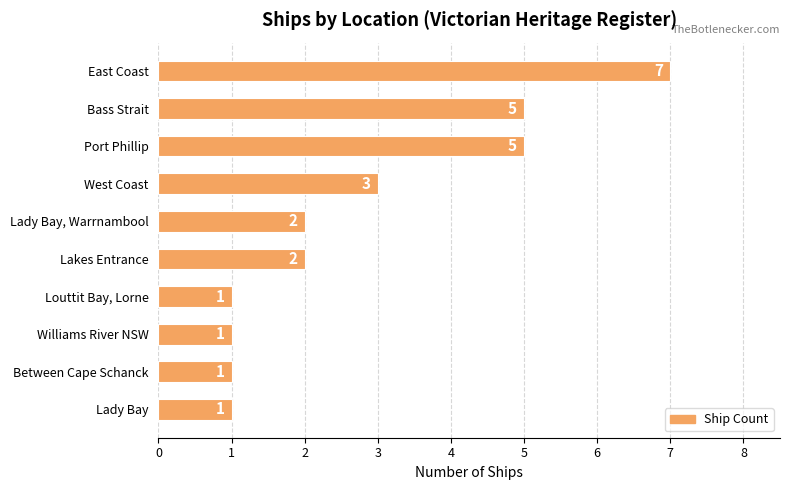

What is the average value?

3